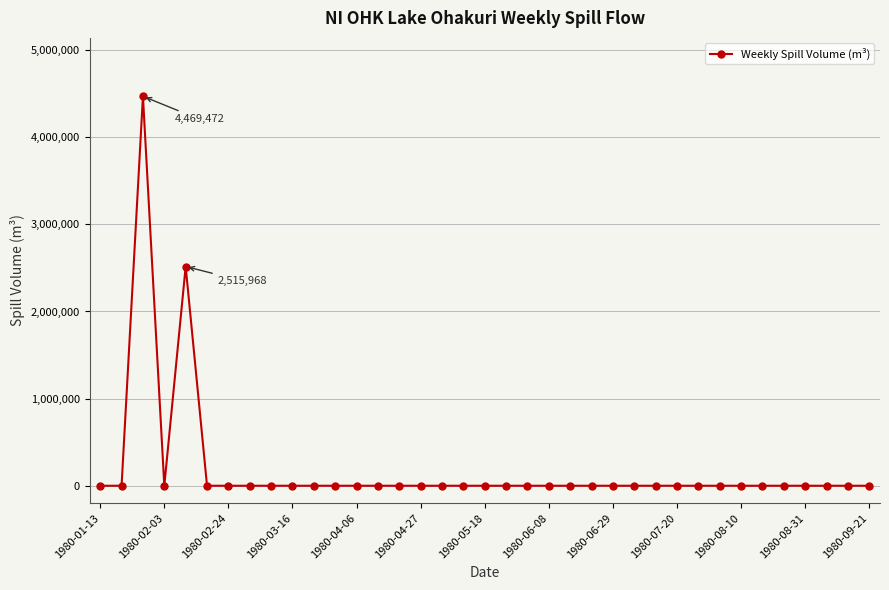

What is the greatest value displayed?

4469472